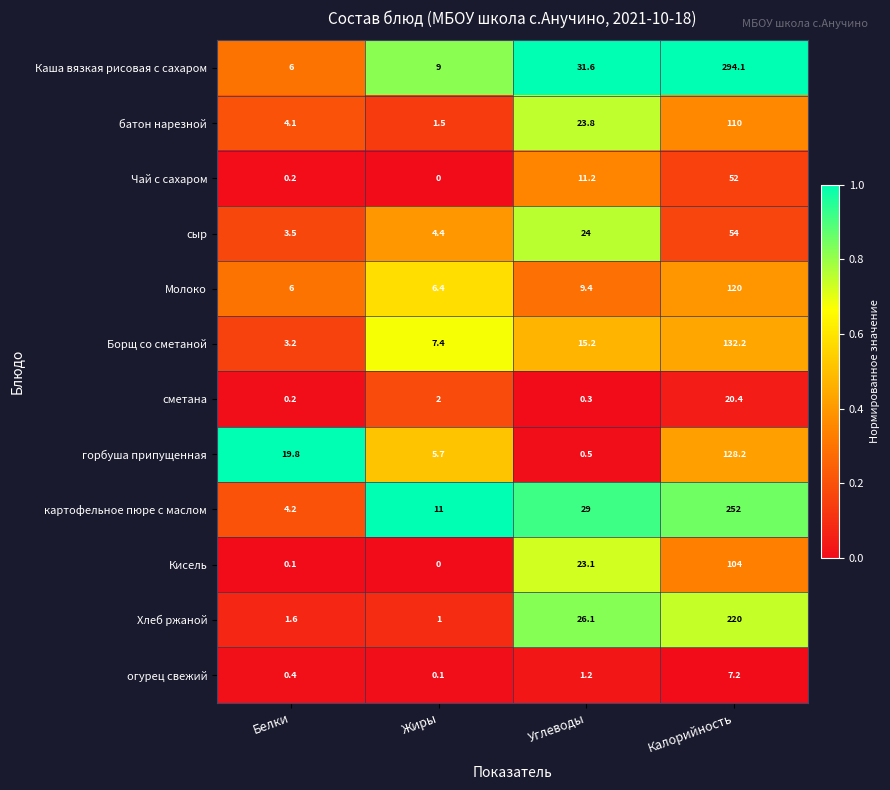

The батон нарезной series shows 4.1 at Белки. True or false?

True